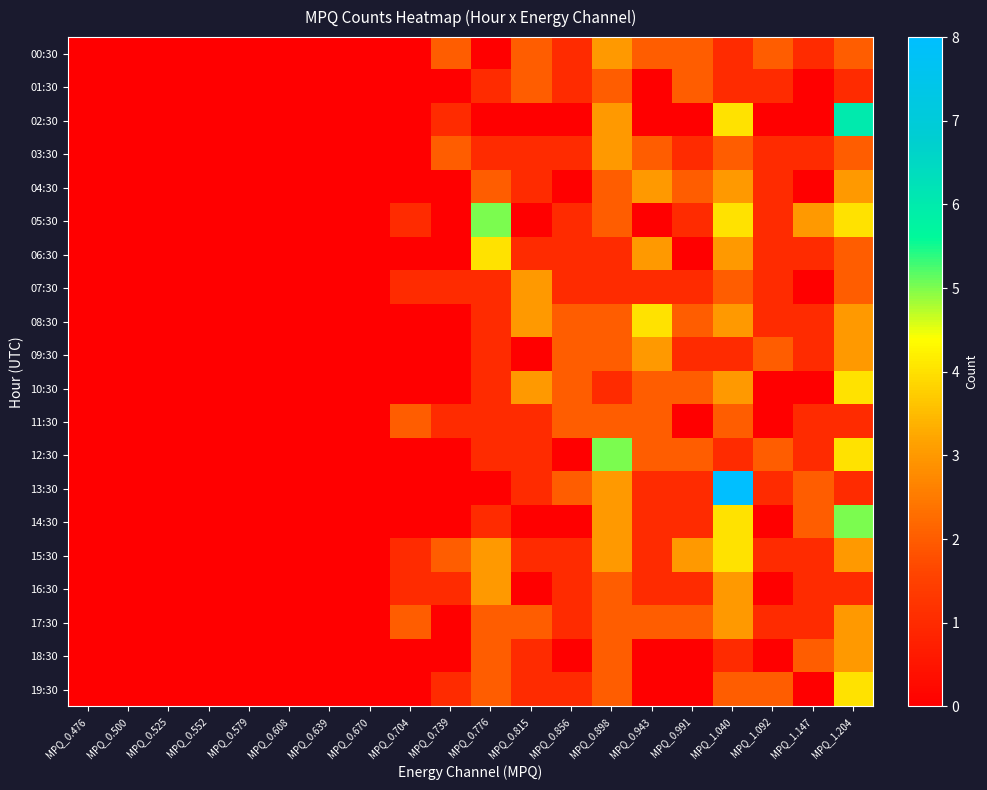

List the series in order of their peak value, highest first.

13:30, 02:30, 05:30, 12:30, 14:30, 06:30, 08:30, 10:30, 15:30, 19:30, 00:30, 03:30, 04:30, 07:30, 09:30, 16:30, 17:30, 18:30, 01:30, 11:30